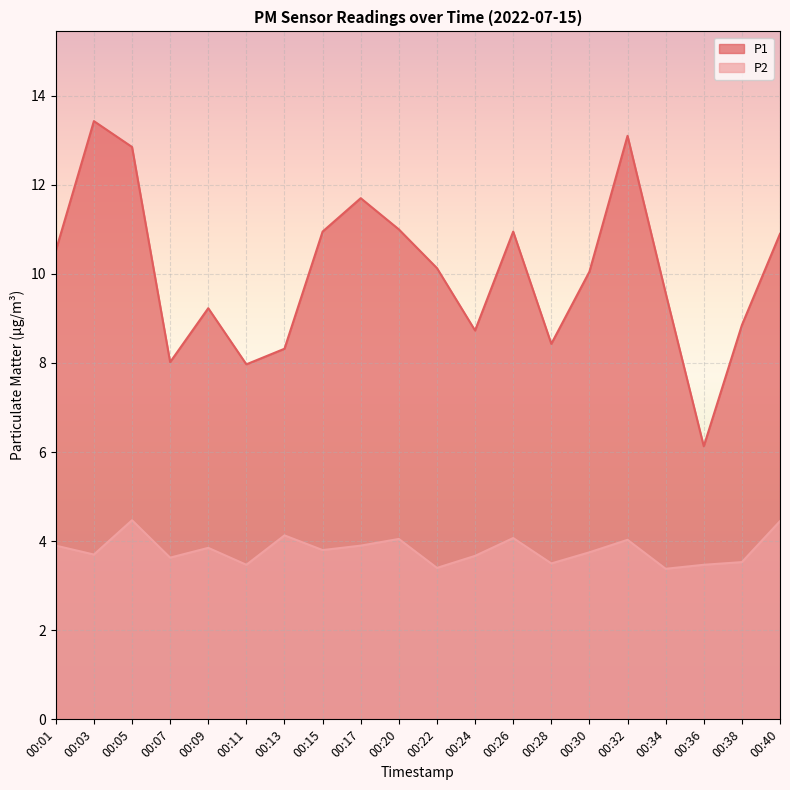

Which label corresponds to the smallest value in the chart?

00:34